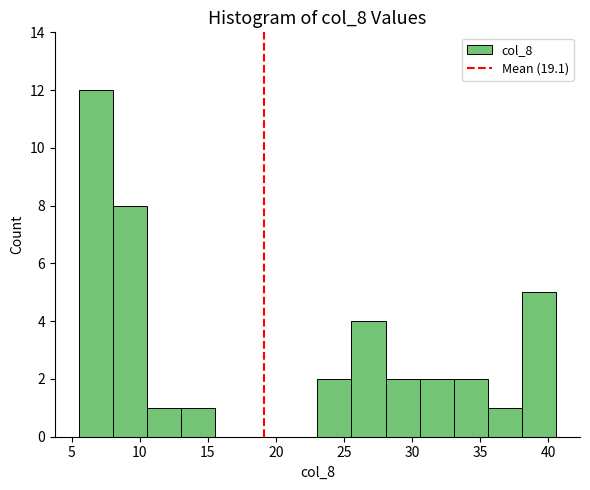

Over which range of the x-axis is the bar tallest?

5.5 to 8.0